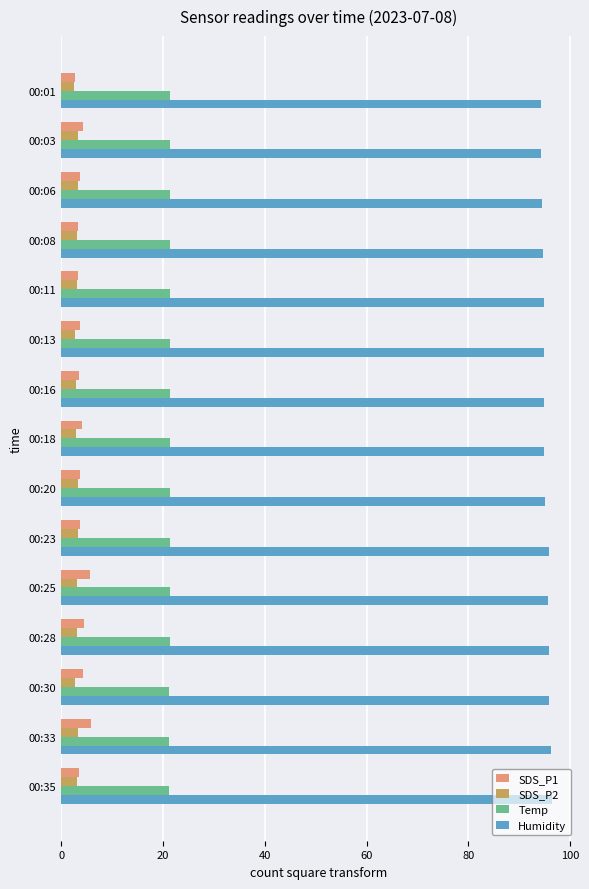

What is the minimum value for Temp?

21.2